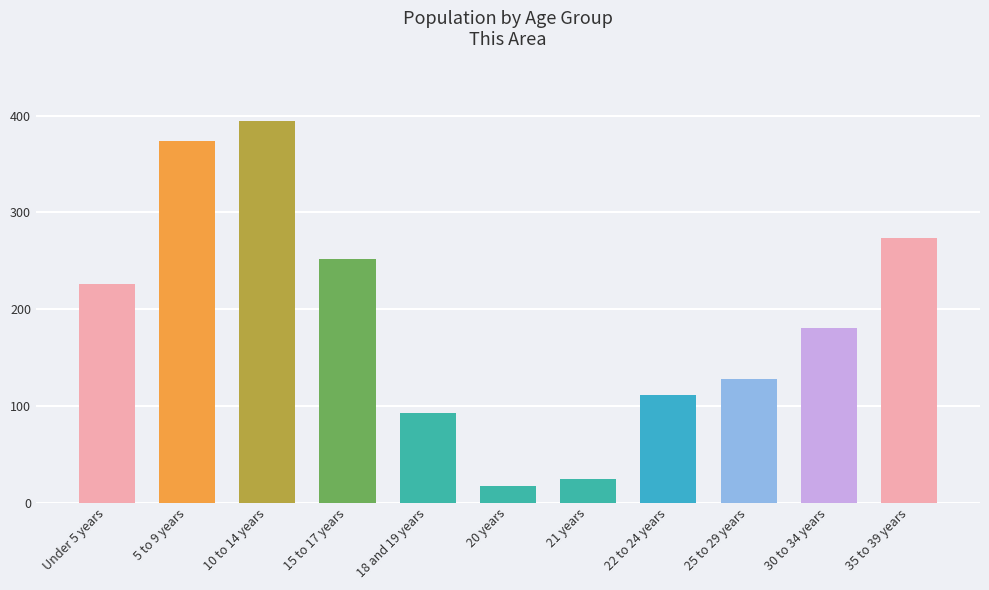

Does the chart contain stacked bars?

No